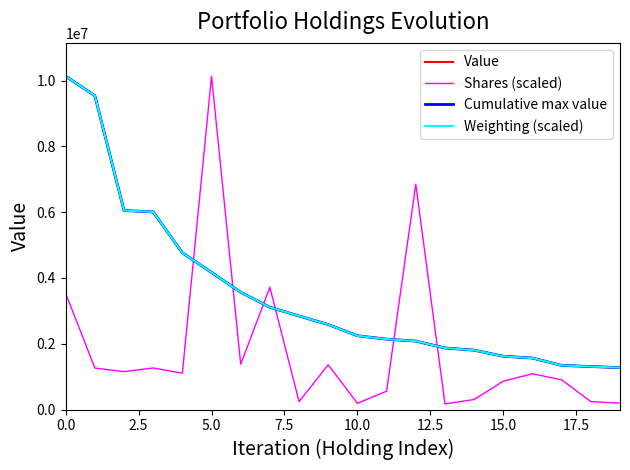

What is the greatest value displayed?

10133170.0